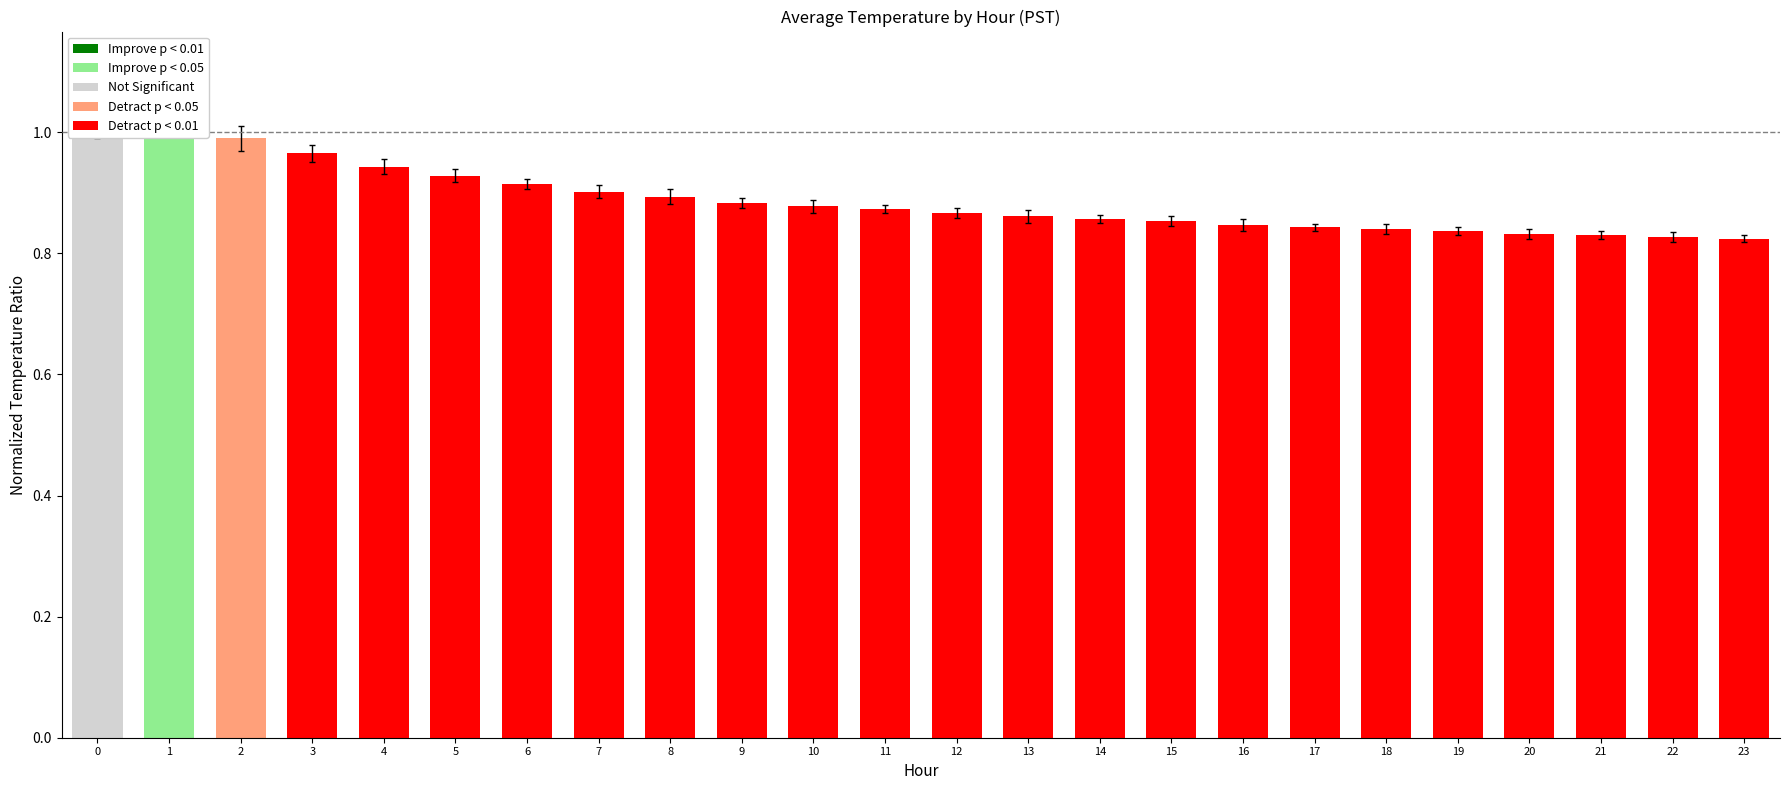

Does the chart contain stacked bars?

No